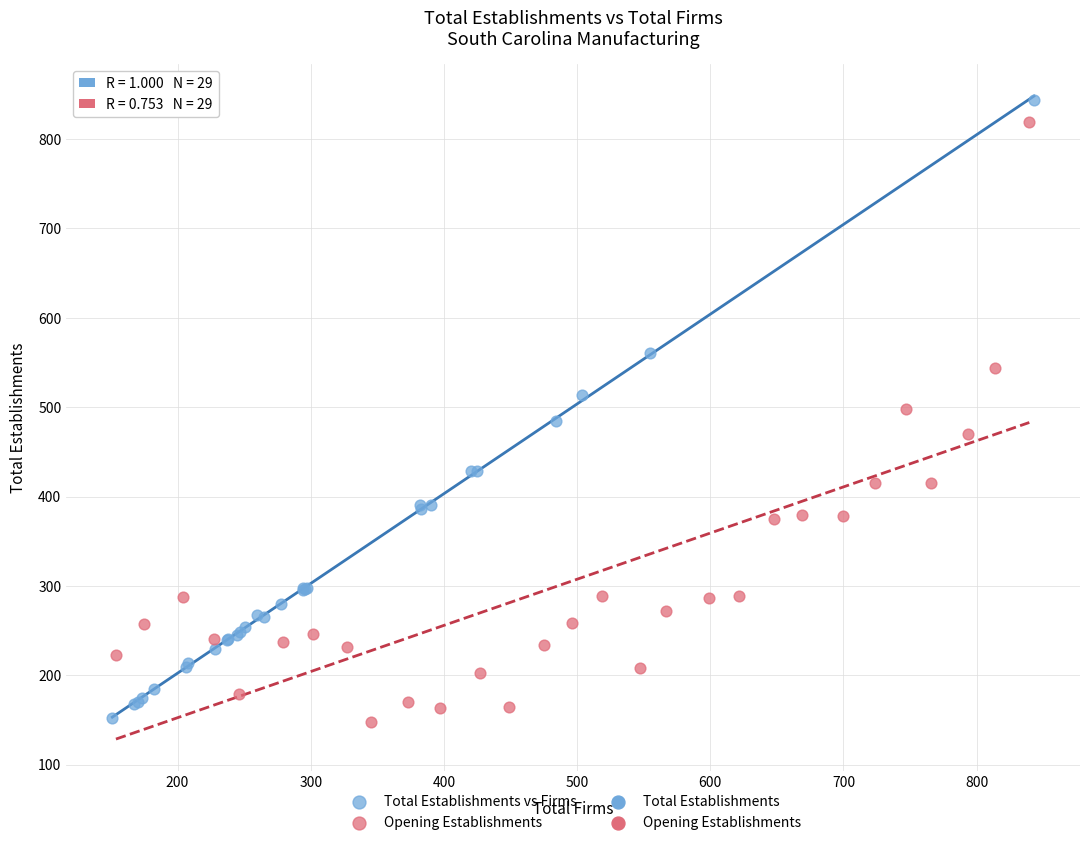

Which series has the widest spread of Y values?

Total Establishments vs Firms